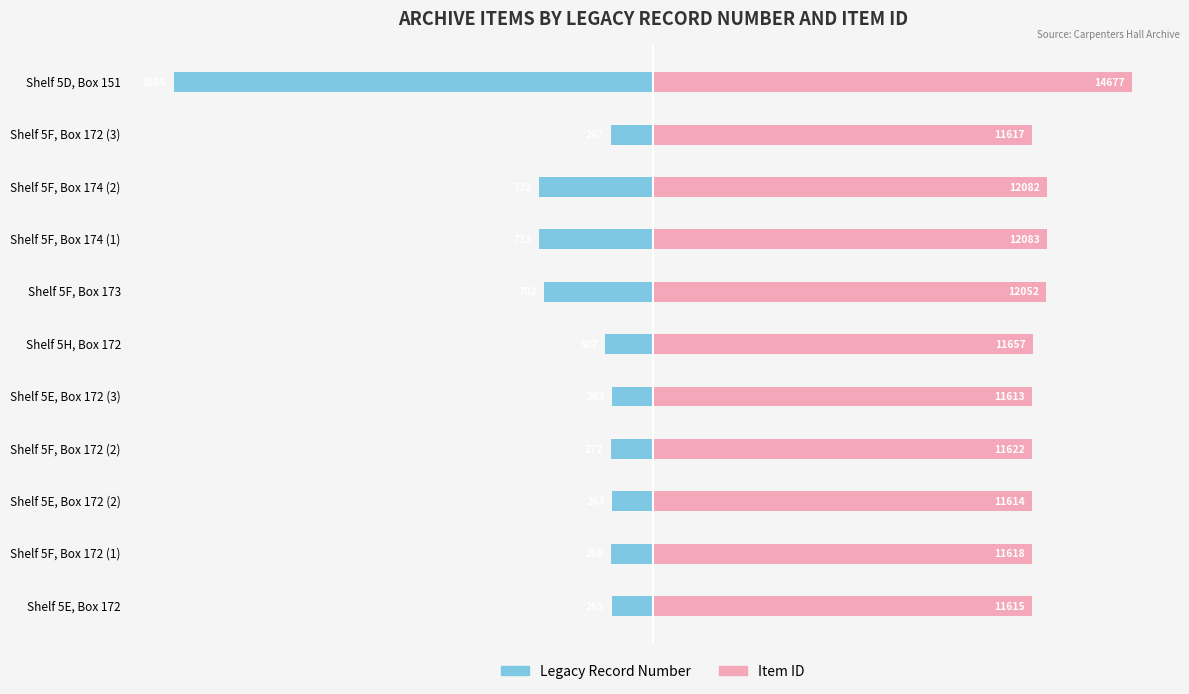

Is the value of Item ID at Shelf 5E, Box 172 greater than the value of Legacy Record Number at Shelf 5F, Box 173?

Yes